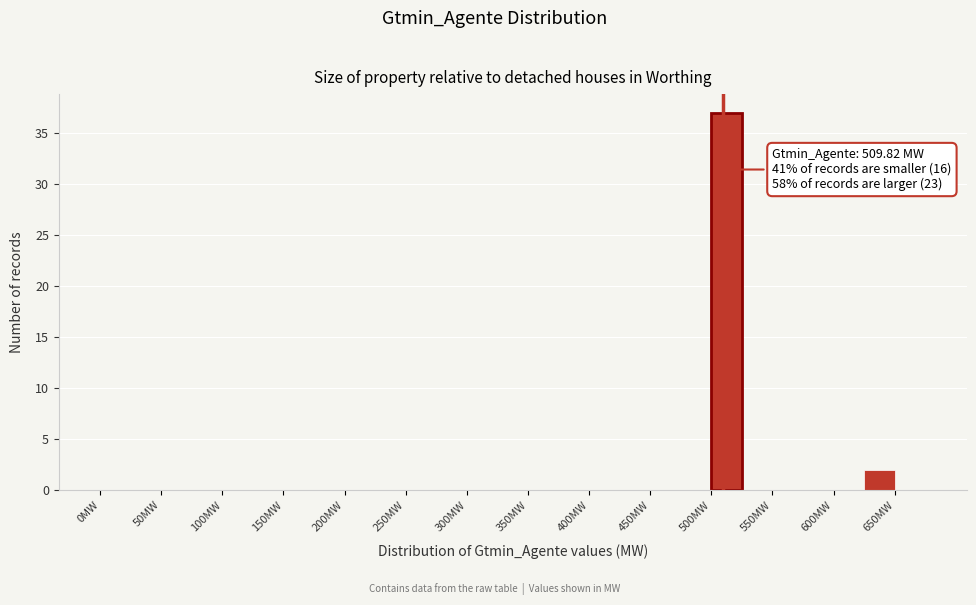

Which range on the x-axis has the tallest bar?

500 to 525